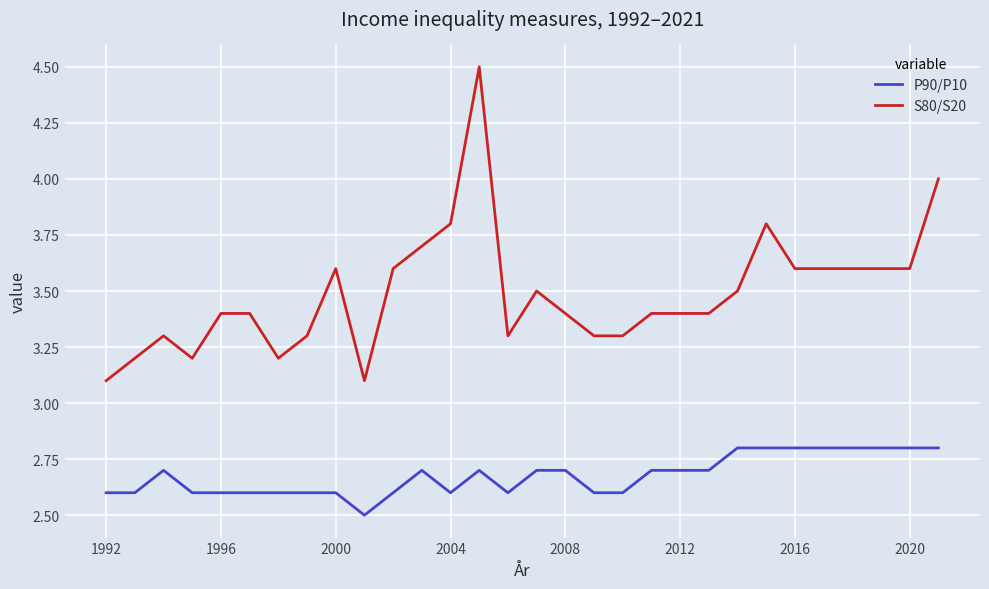

What is the smallest value displayed?

2.5